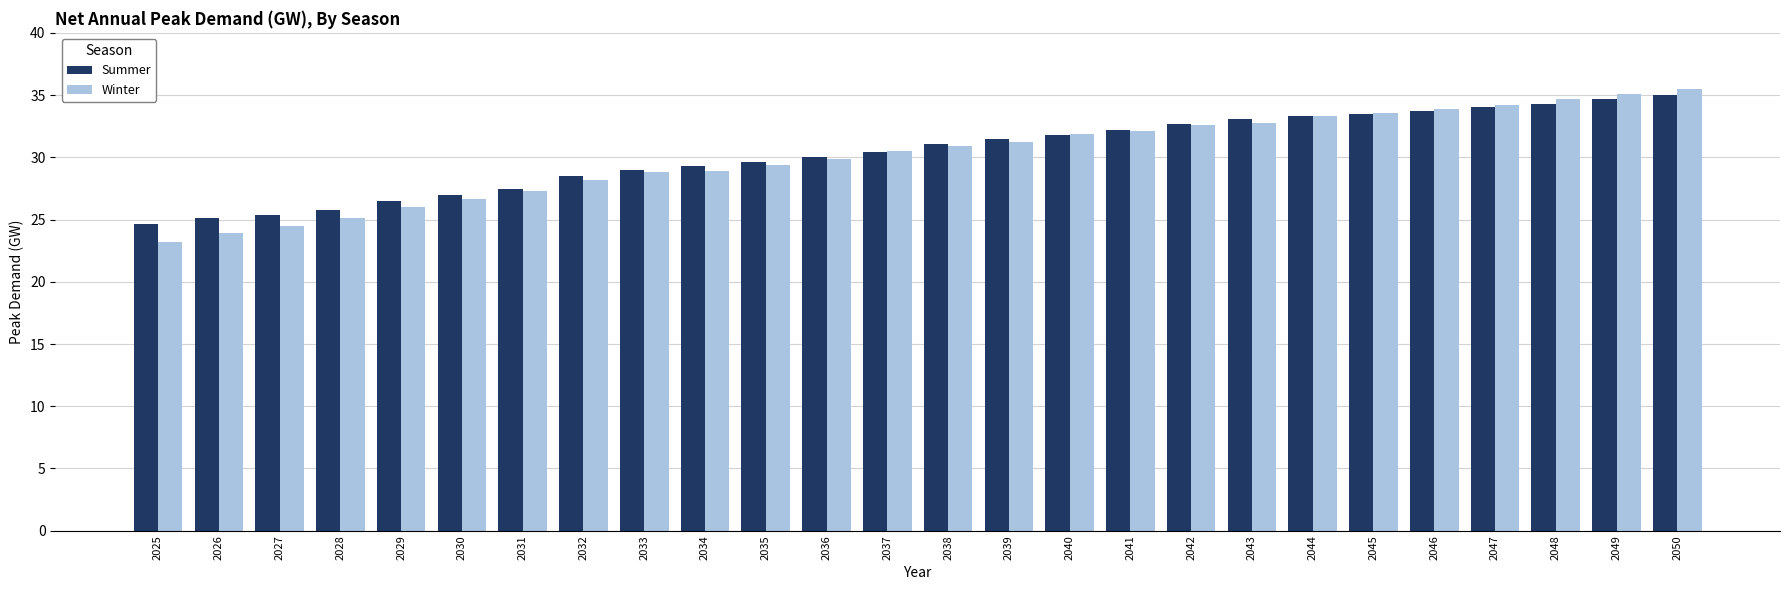

At which label does Summer first exceed 31?

2038